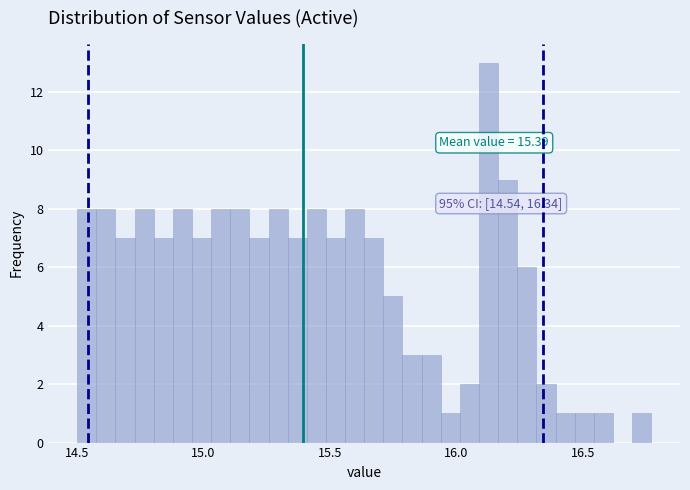

Read against the x-axis, roughly where is the centre of the tallest bar?

16.15